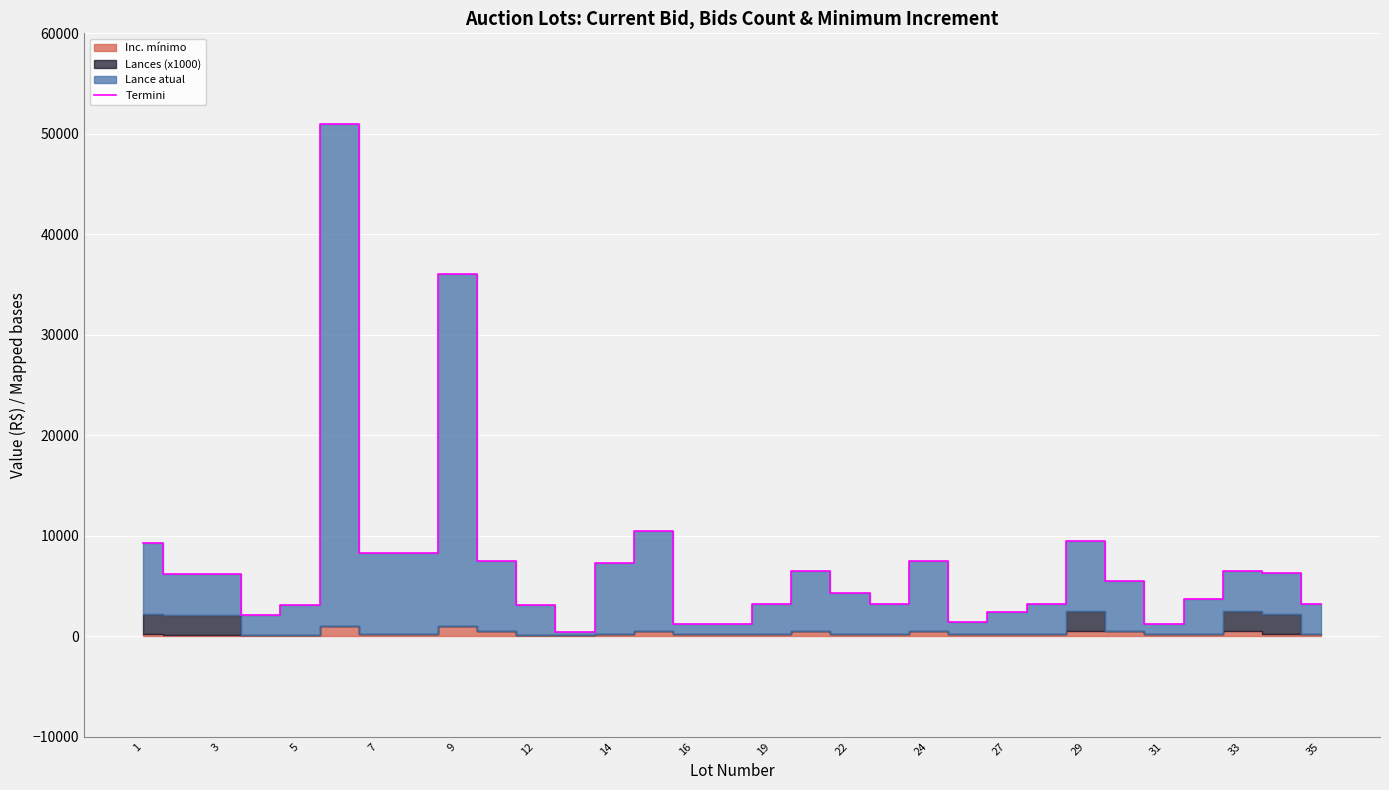

Where does the data first go above 5500?

1